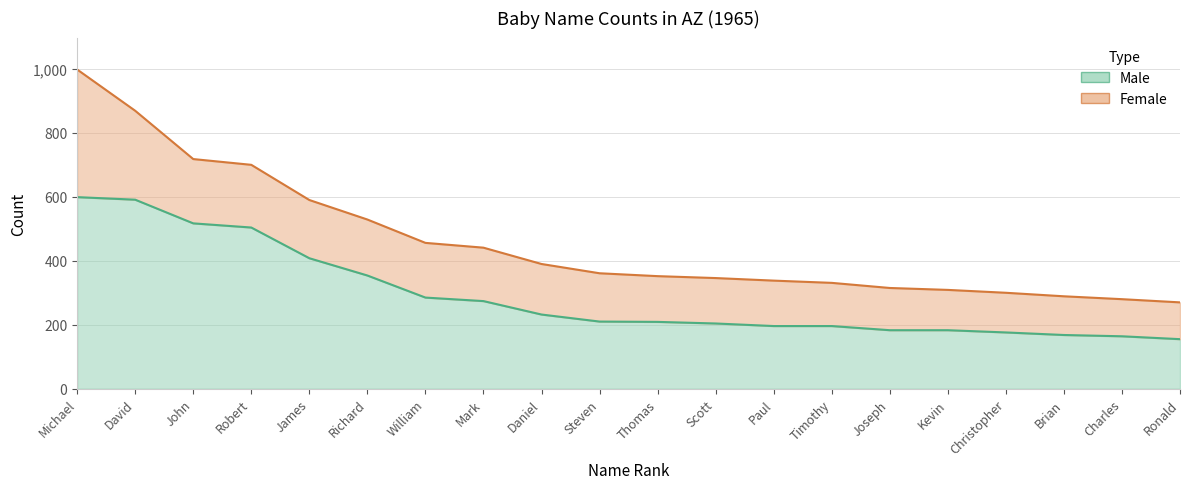

True or false: the data has more than 2 interior local peaks.

False